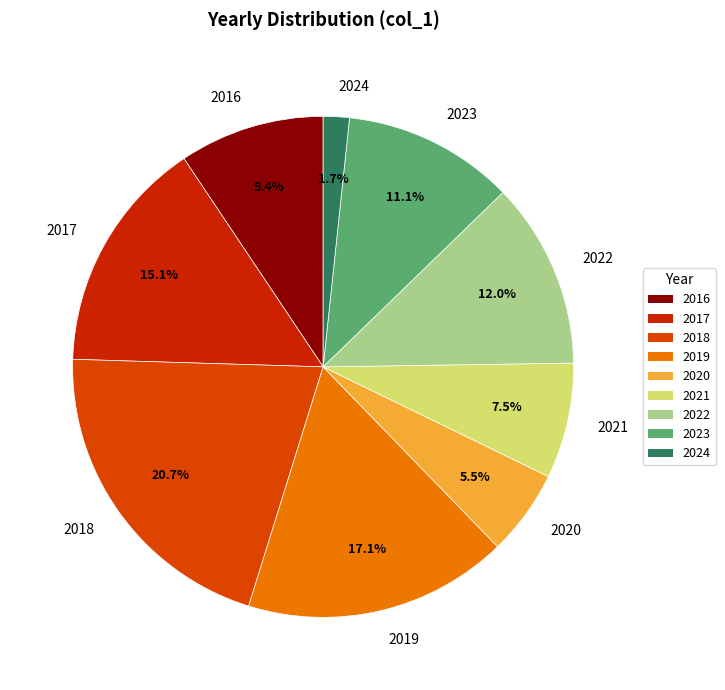

Which slice is the smallest?

2024